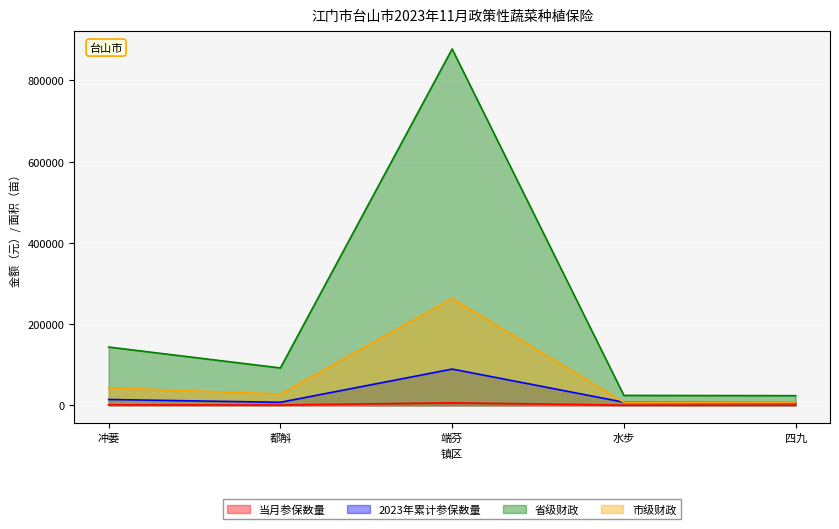

What is the maximum value shown in the chart?

877200.0